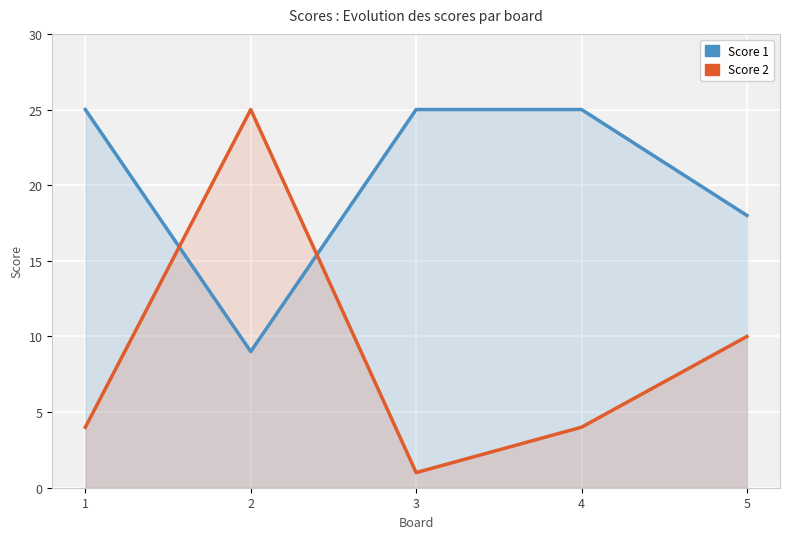

What is the approximate value of Score 1 at 4, to the nearest 10?

20